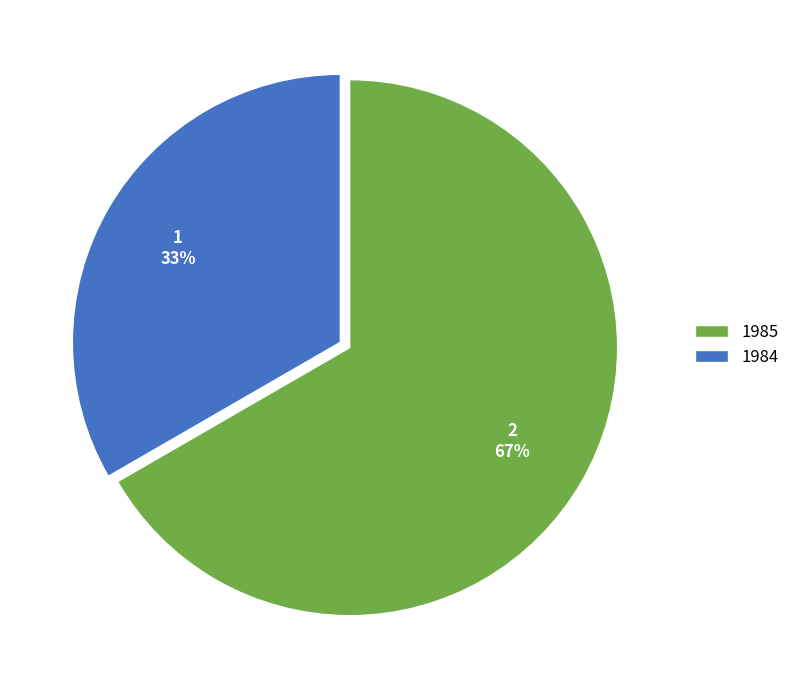

What is the ratio of the value at 1985 to the value at 1984?

2.0